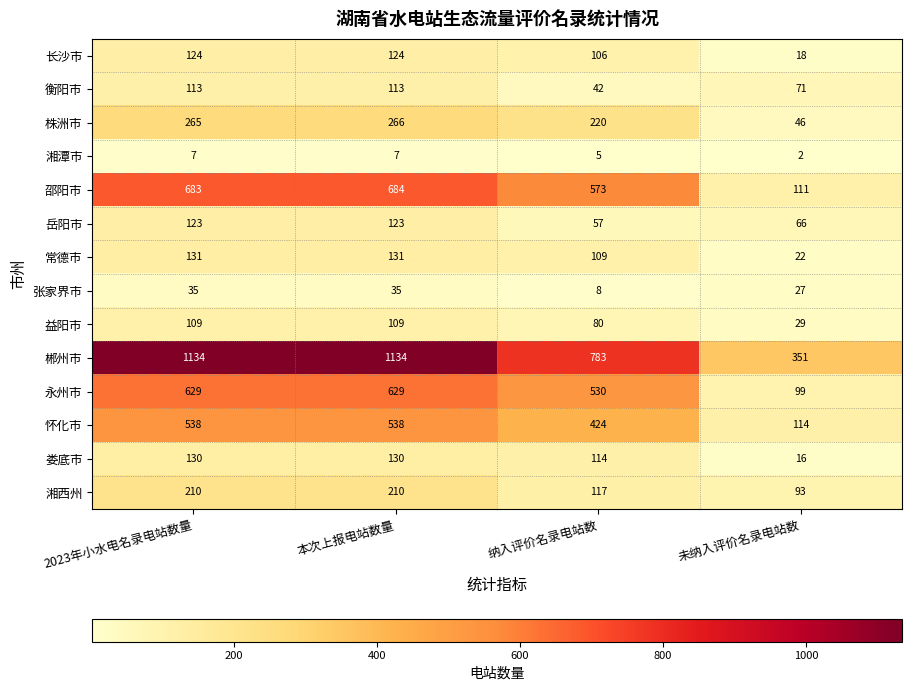

Between 2023年小水电名录电站数量 and 纳入评价名录电站数, which series saw the biggest shift?

郴州市